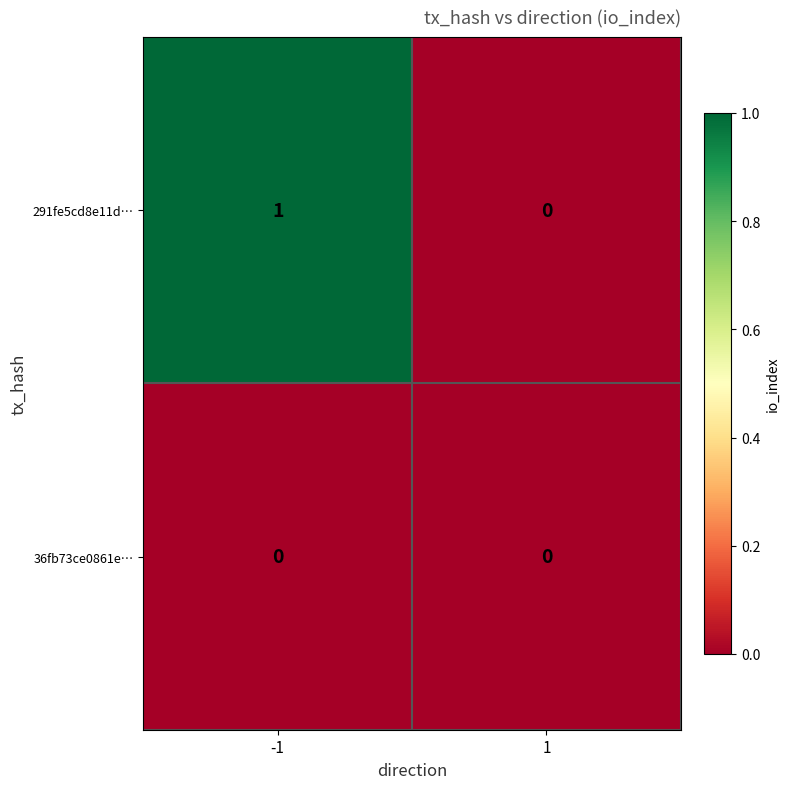

Reading left to right, transcribe all the data shown in this chart.

291fe5cd8e11d…: 1	0
36fb73ce0861e…: 0	0